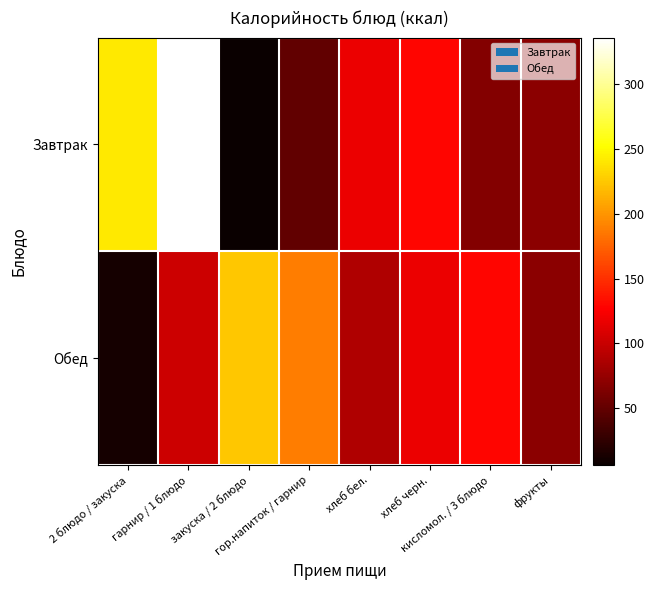

What is the maximum value shown in the chart?

336.0